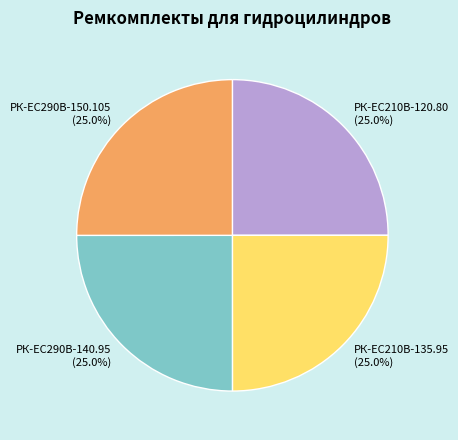

Combined, what portion of the pie is РК-ЕС290В-150.105 and РК-EC210В-135.95?

50.0%